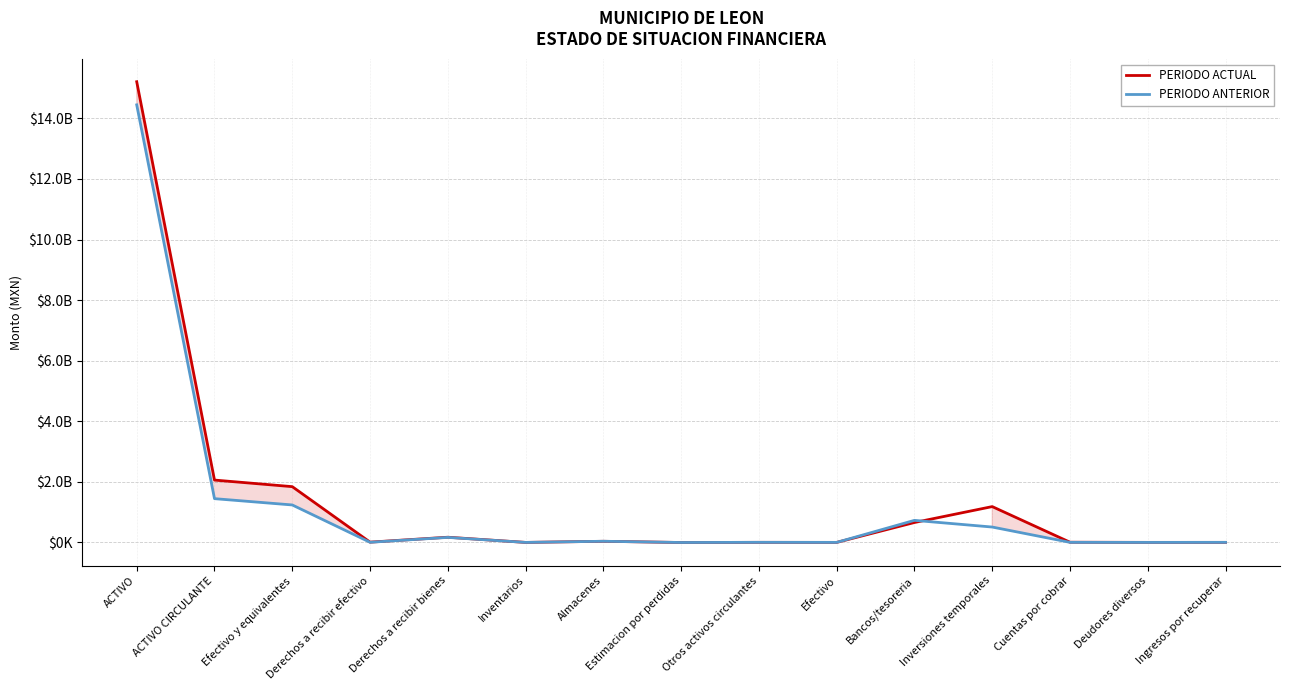

True or false: PERIODO ACTUAL and PERIODO ANTERIOR cross at least once.

True